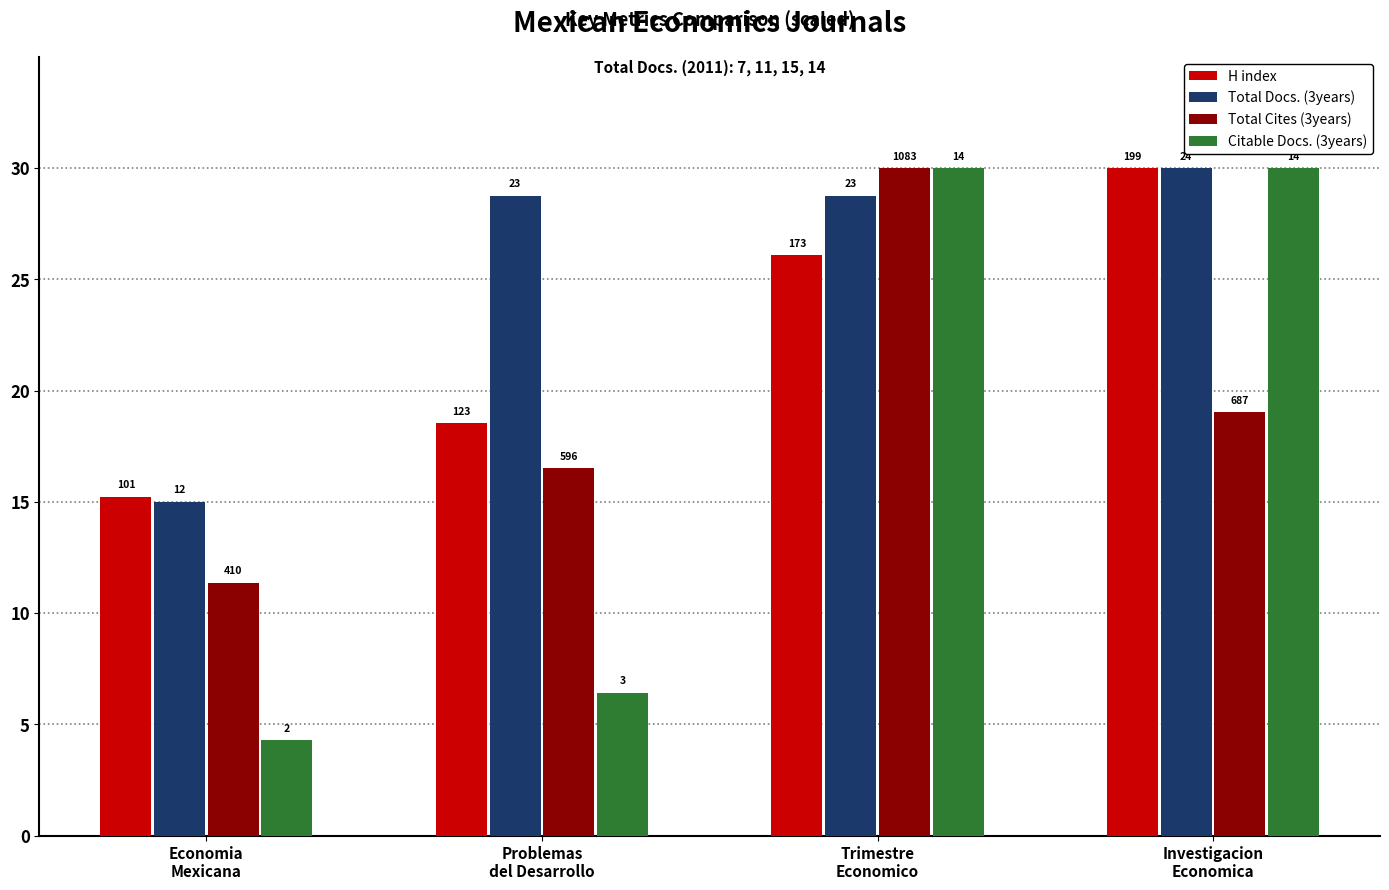

How many bars are there in each group?

4